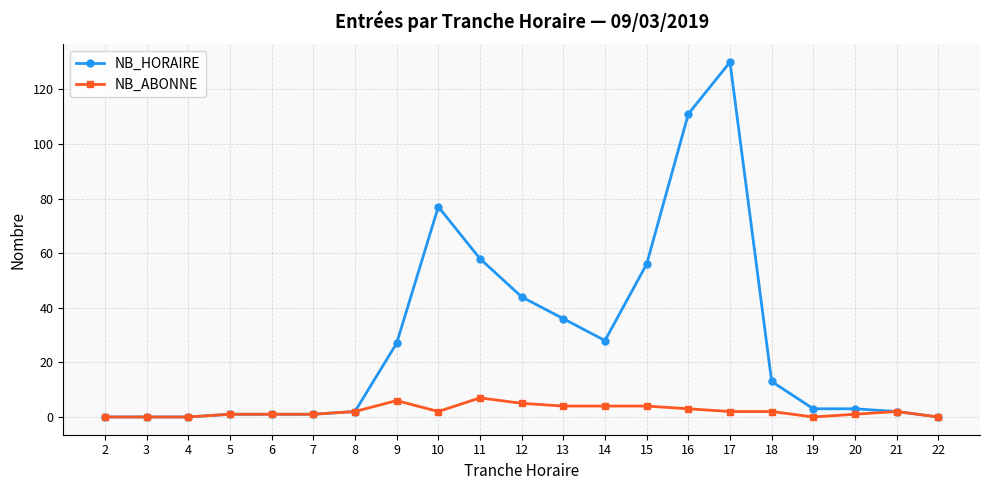

At which category is the sum across all series the highest?

17